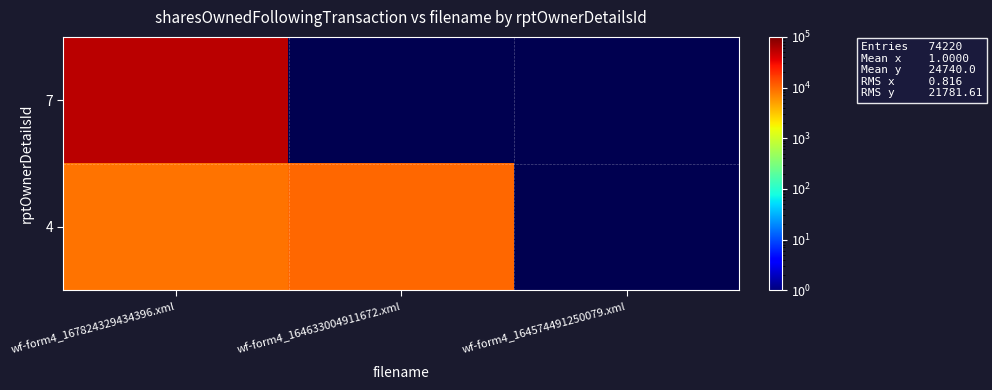

Rank the series by their maximum value, from lowest to highest.

4, 7